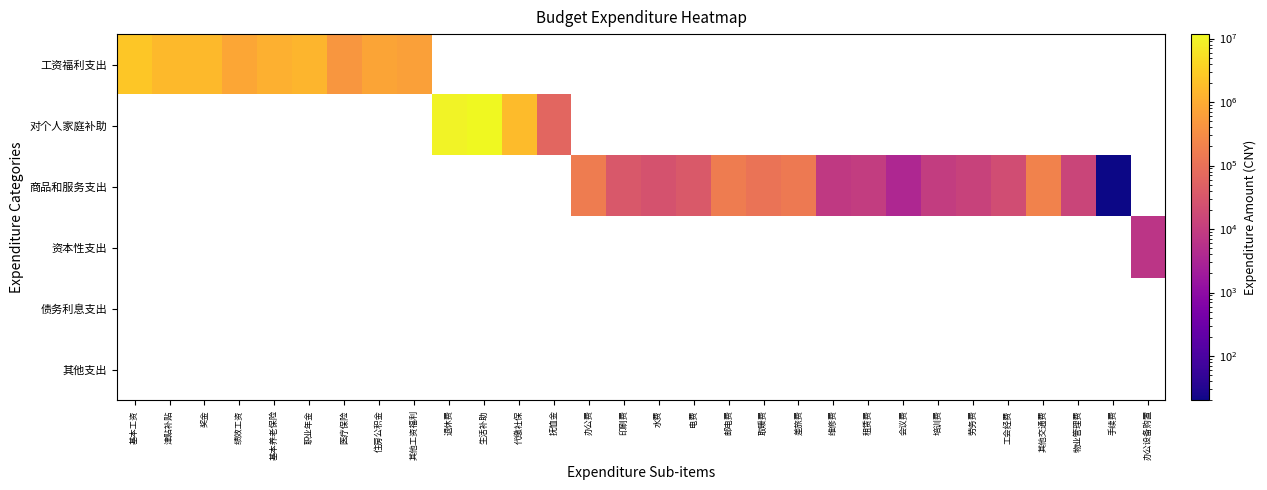

At how many categories does at least one series exceed 9336739?

2